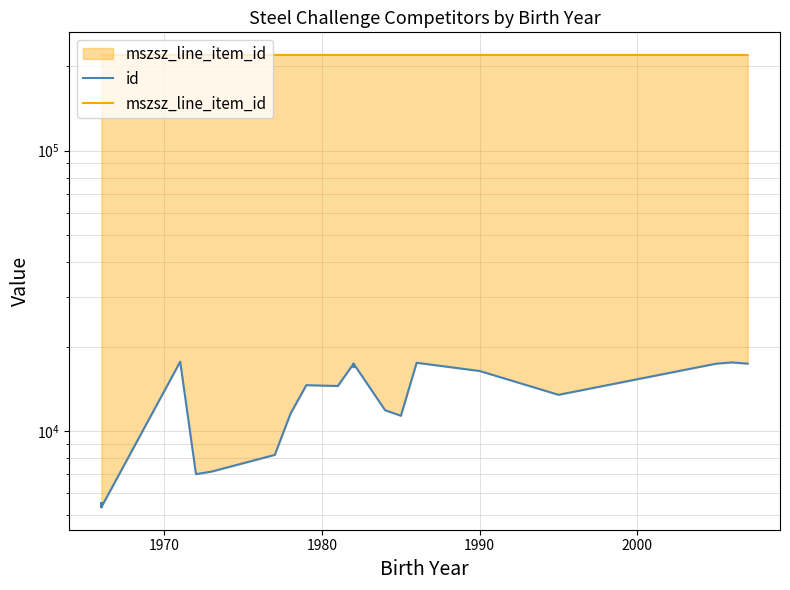

What is the sum of all mszsz_line_item_id values?

8771897